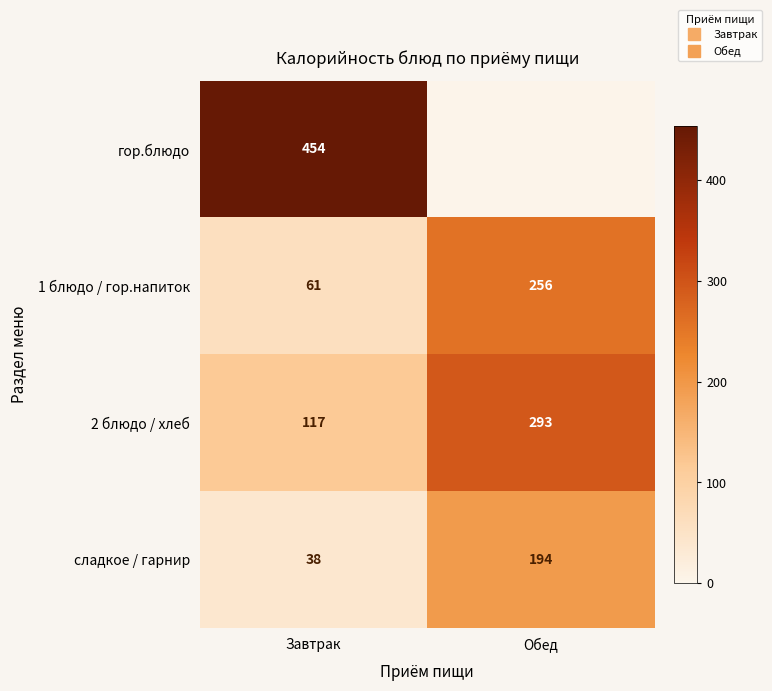

What is the difference between the maximum and minimum values in the сладкое / гарнир series?

156